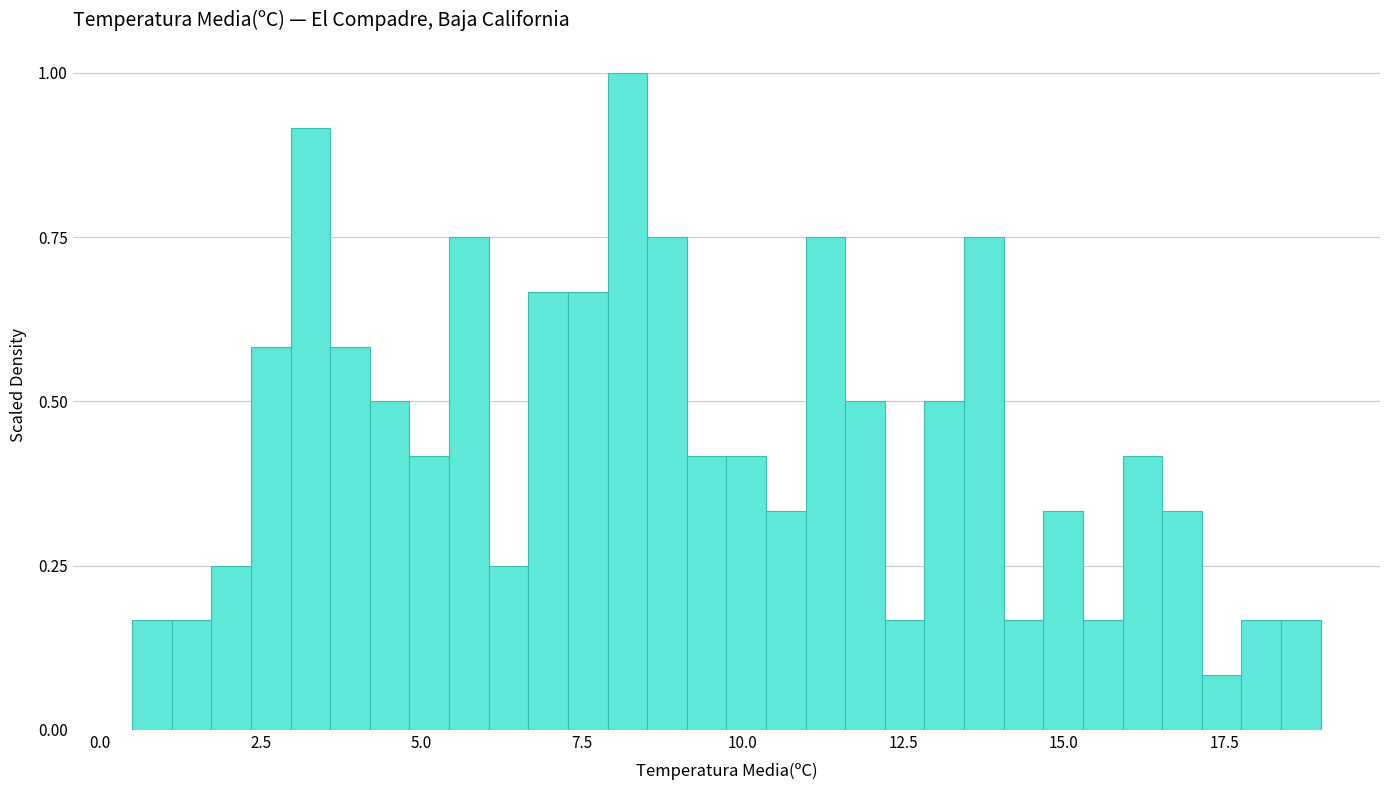

Around what value on the x-axis is the tallest bar? Give the approximate position of its centre, as read against the axis.

8.0